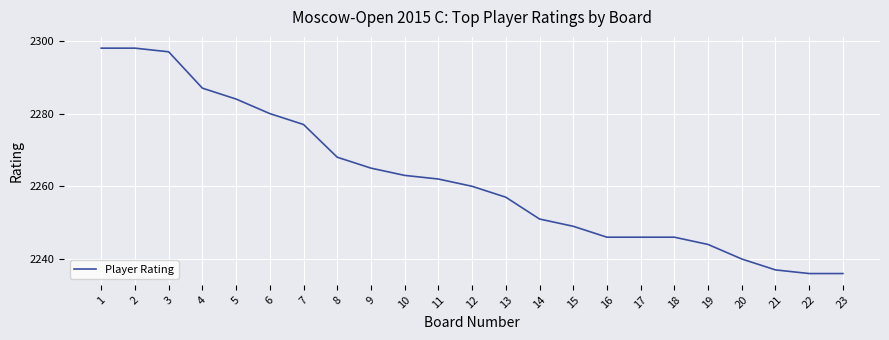

Approximately how many times larger is the value at 11 compared to 4?

1.0